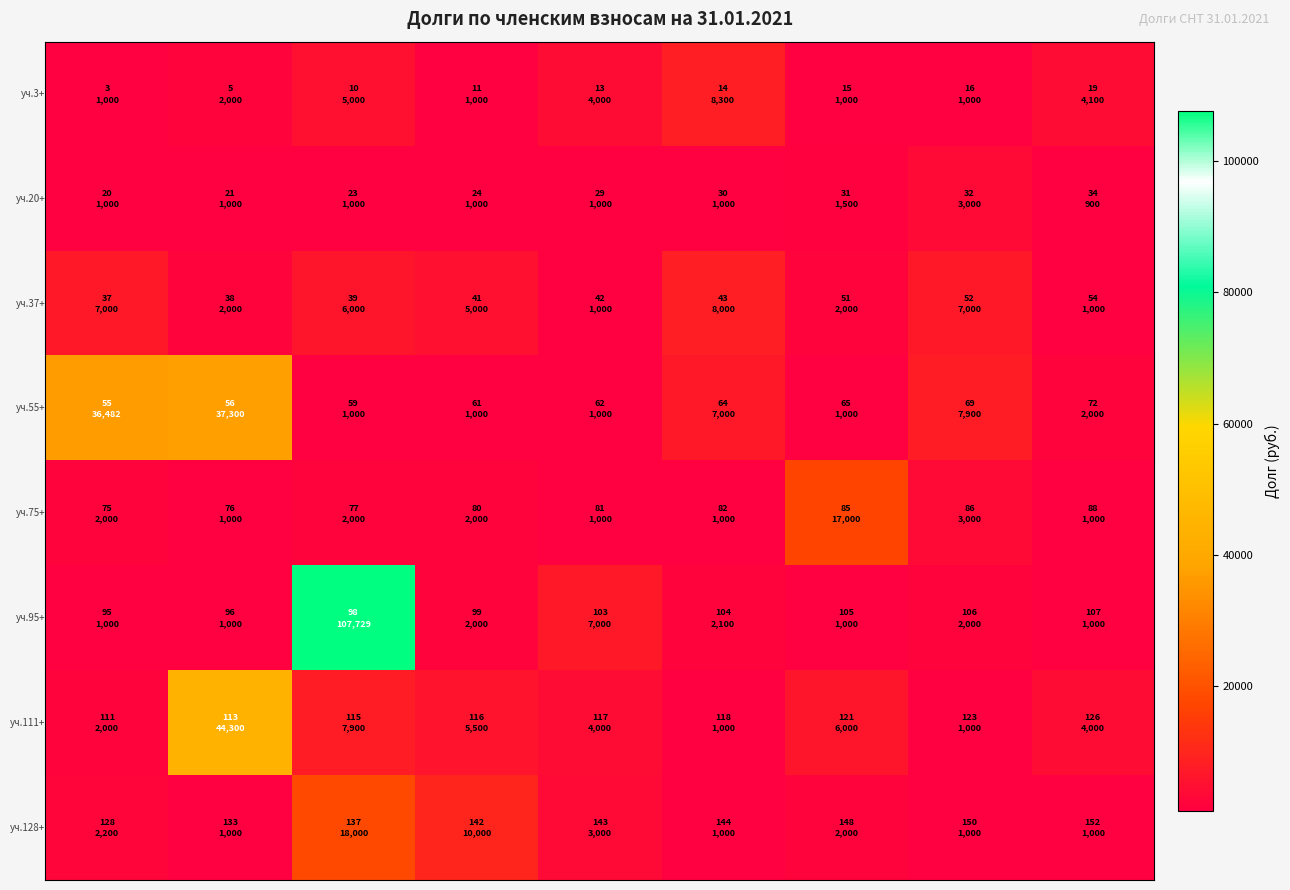

What is the greatest value displayed?

107729